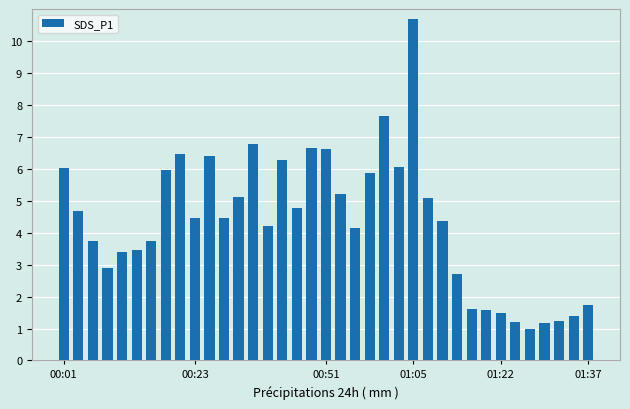

What is the value of the 14th bar from the left?

6.8